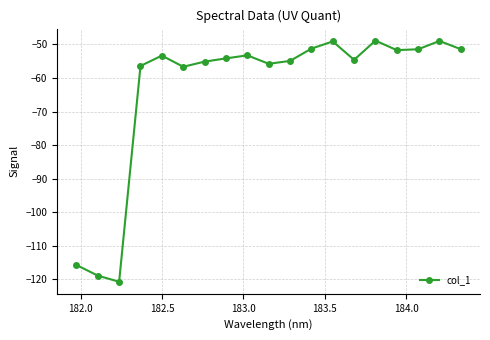

True or false: the data has more than 2 interior local peaks.

True